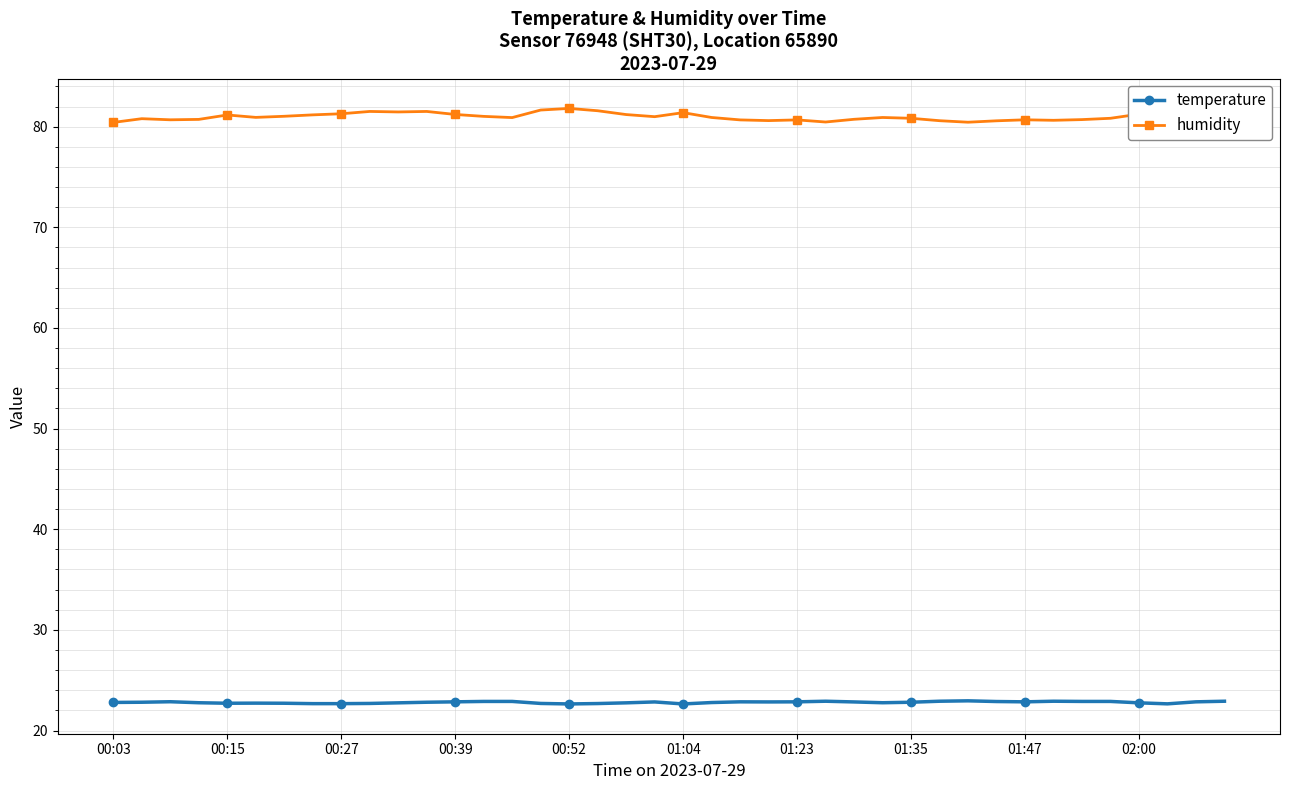

True or false: temperature has more than 1 points higher than both neighbors.

True